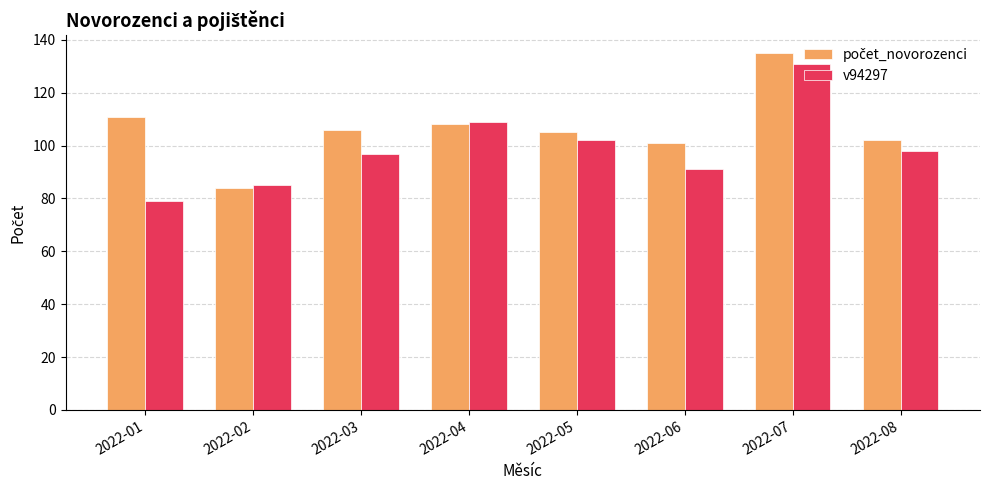

What is the maximum value shown in the chart?

135